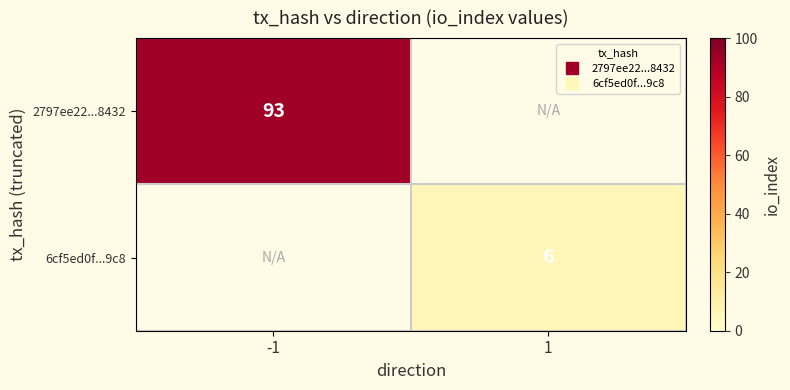

Which has a higher value, 1 or -1?

-1